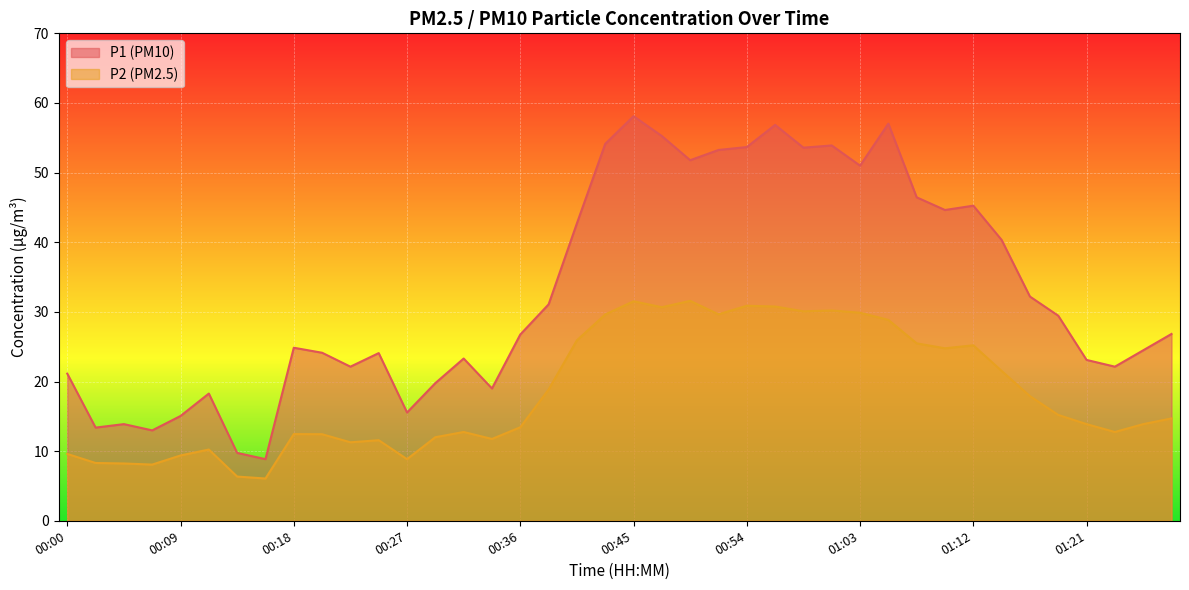

Between 00:36 and 00:47, which series saw the biggest shift?

P1